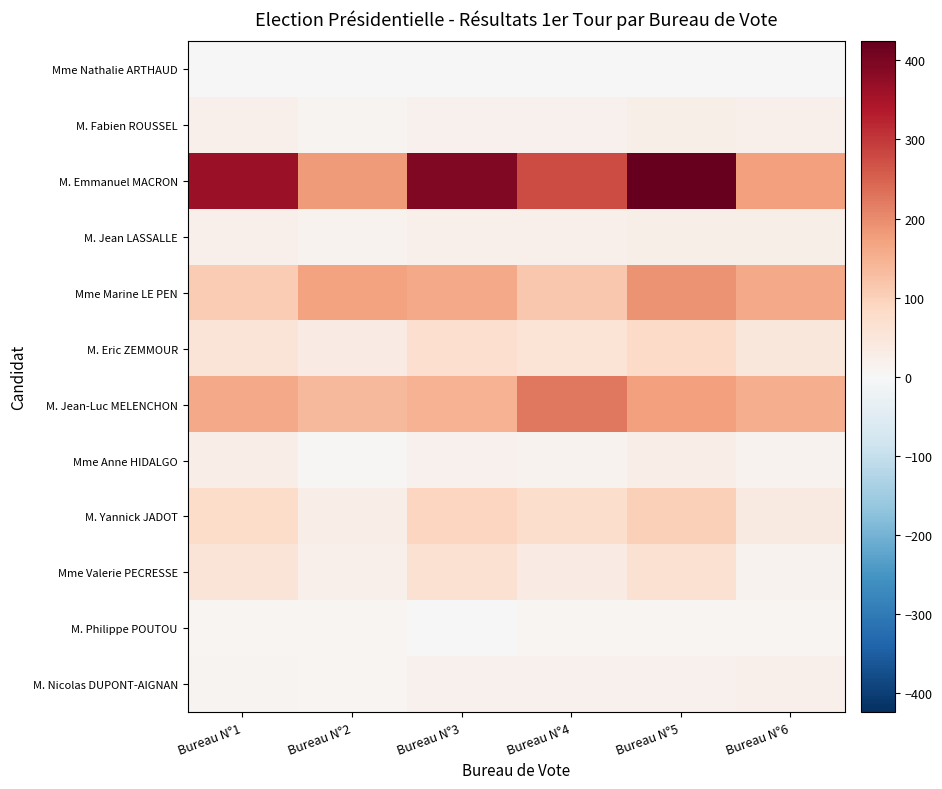

Which series changed the most between Bureau N°4 and Bureau N°6?

M. Emmanuel MACRON